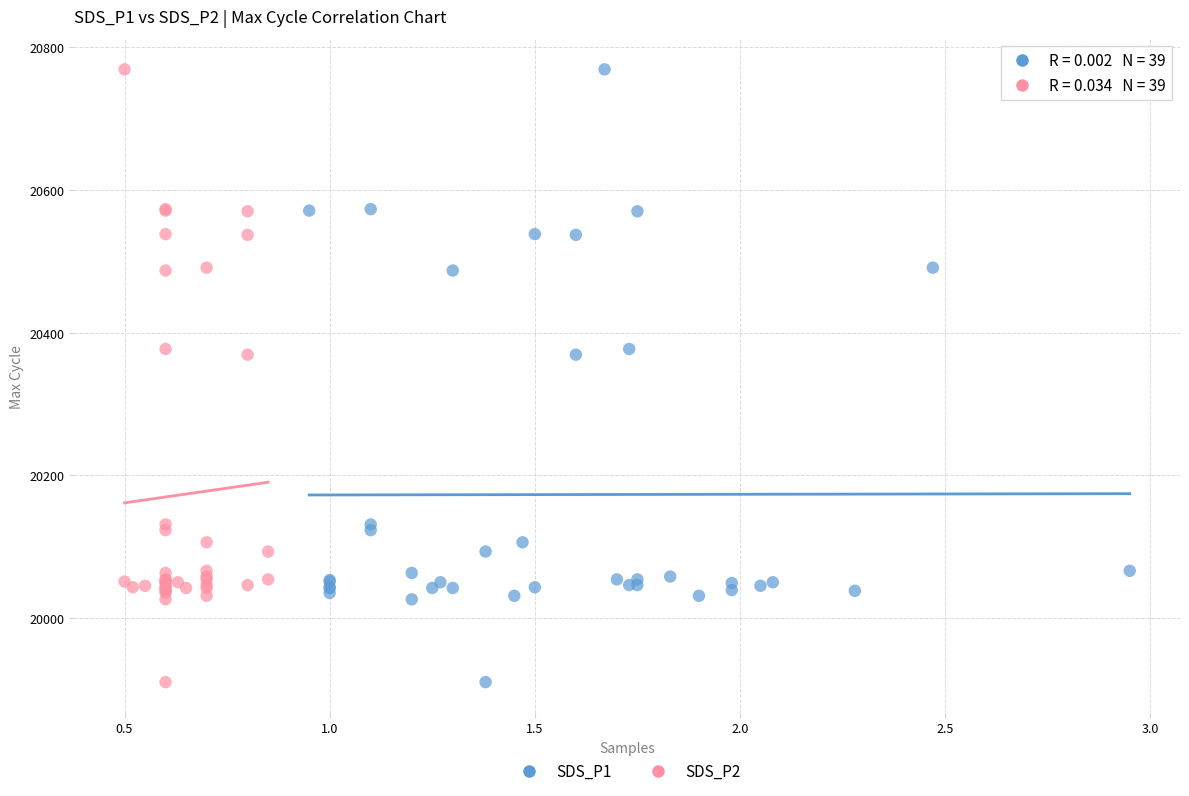

What are all the series names shown in the legend?

SDS_P1, SDS_P2